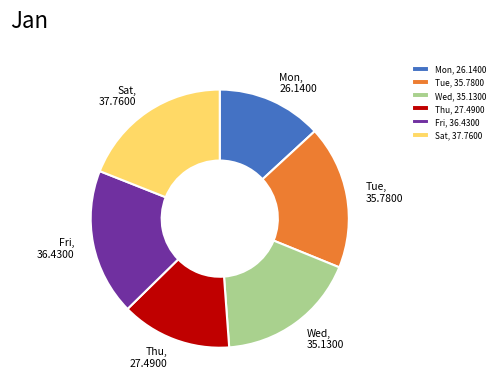

Do Fri and Sat together represent more than half of the pie?

No